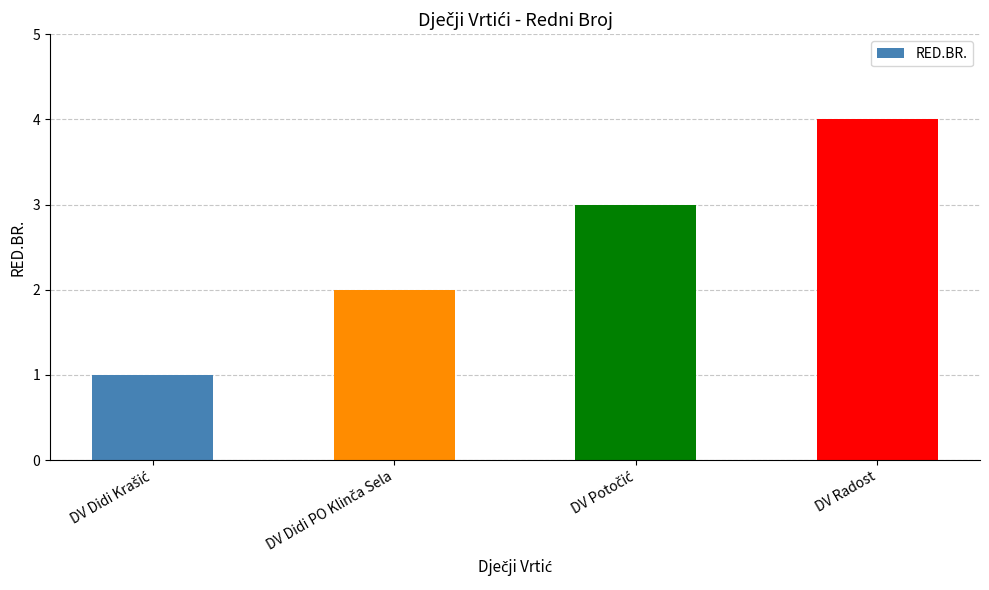

What is the label of the 1st bar from the right?

DV Radost